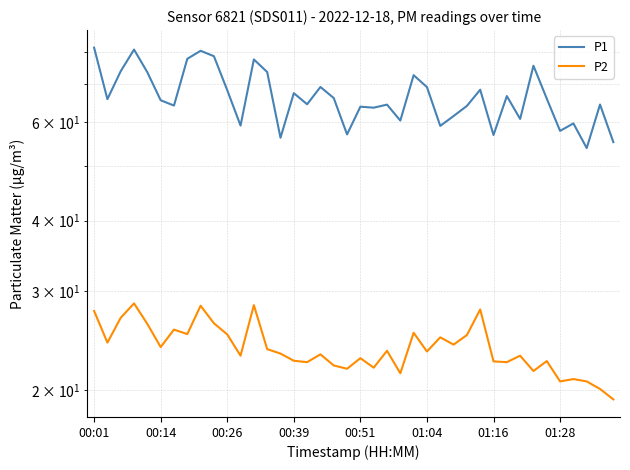

What are all the series names shown in the legend?

P1, P2